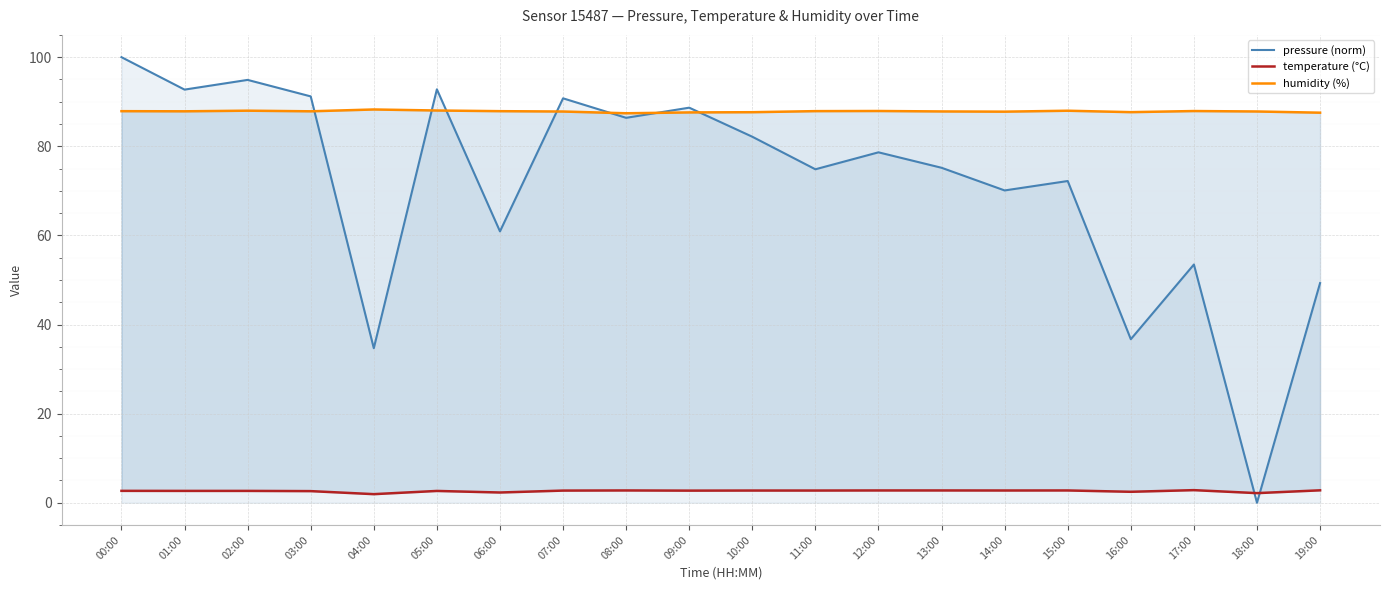

At which category does pressure (norm) reach its first local peak?

02:00